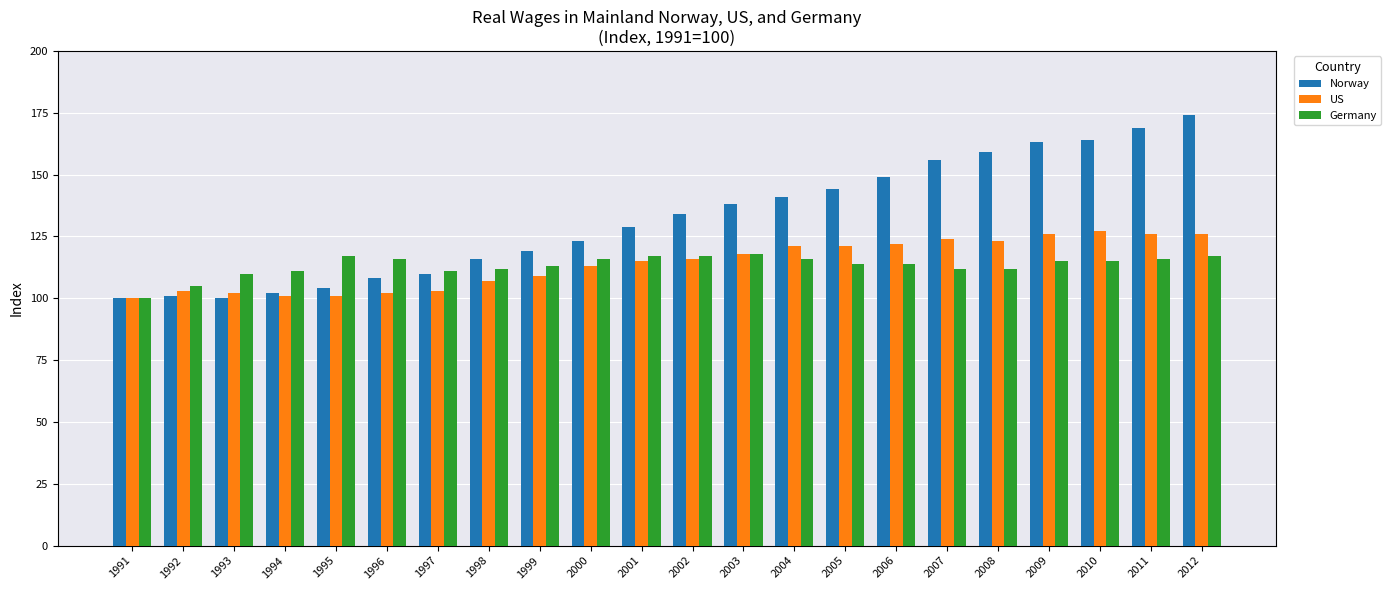

What is the difference between the second highest and second lowest values in the Germany series?

12